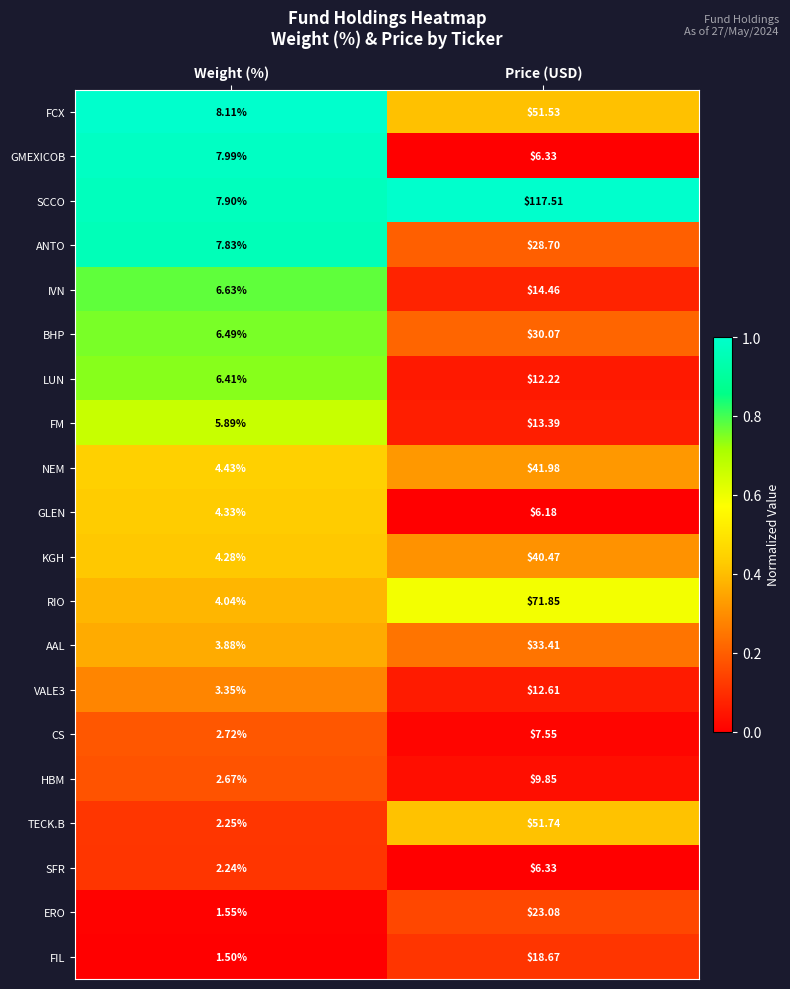

Where does the SFR series first go above 6?

Price (USD)